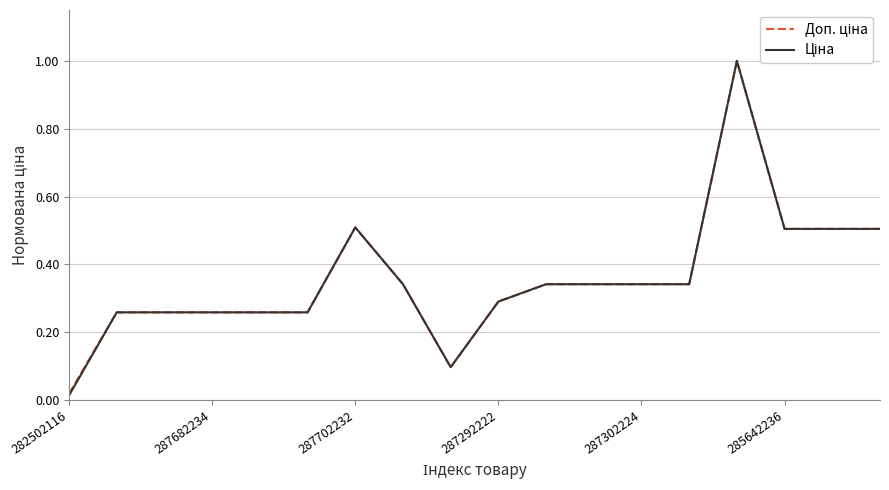

True or false: Доп. ціна and Ціна intersect in this chart.

False